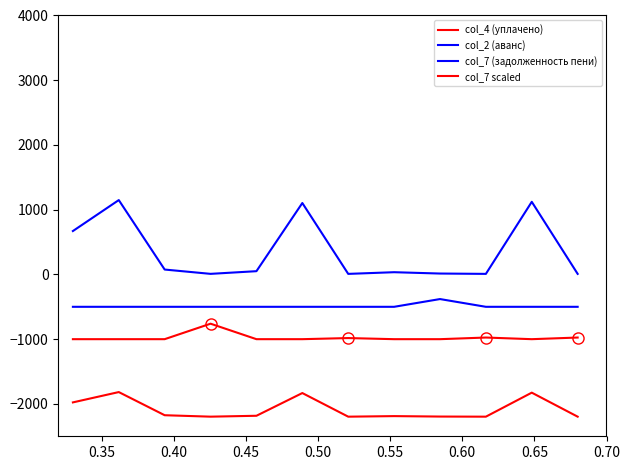

True or false: col_4 (уплачено) and col_7 scaled intersect in this chart.

False